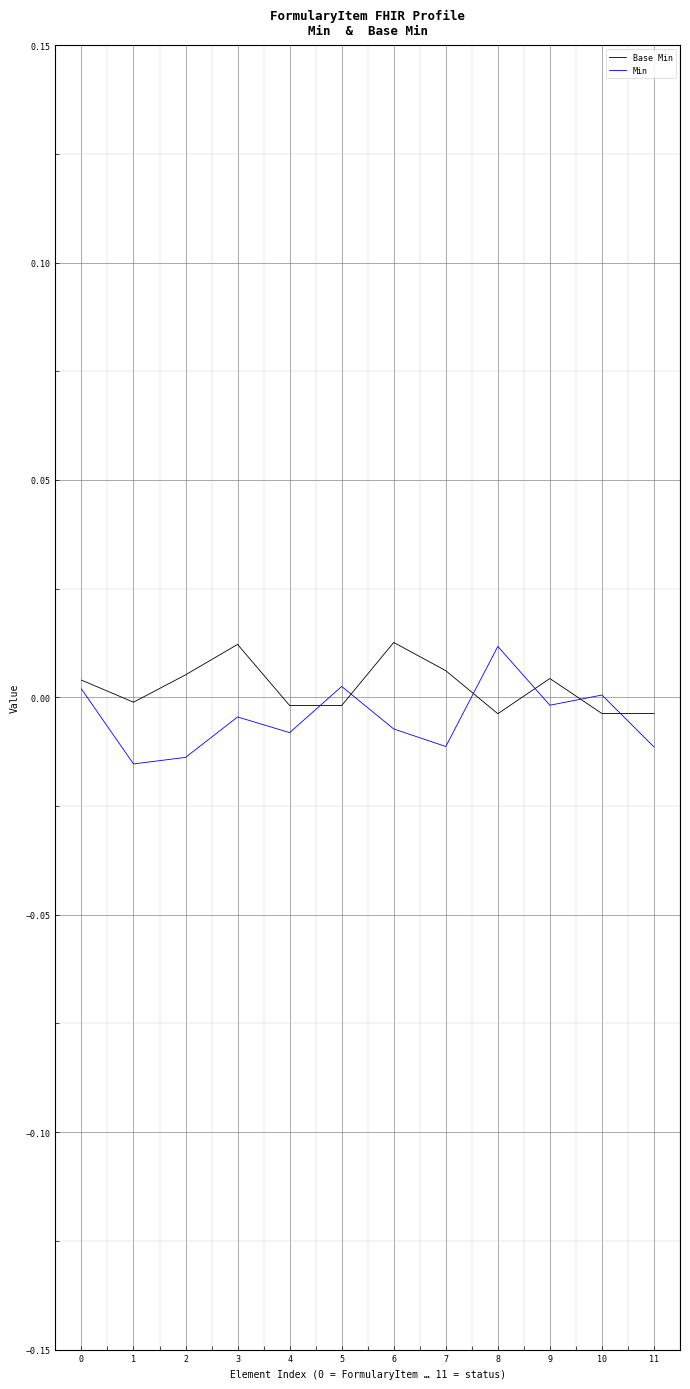

True or false: Base Min has a value of -0.0 at 8.

True